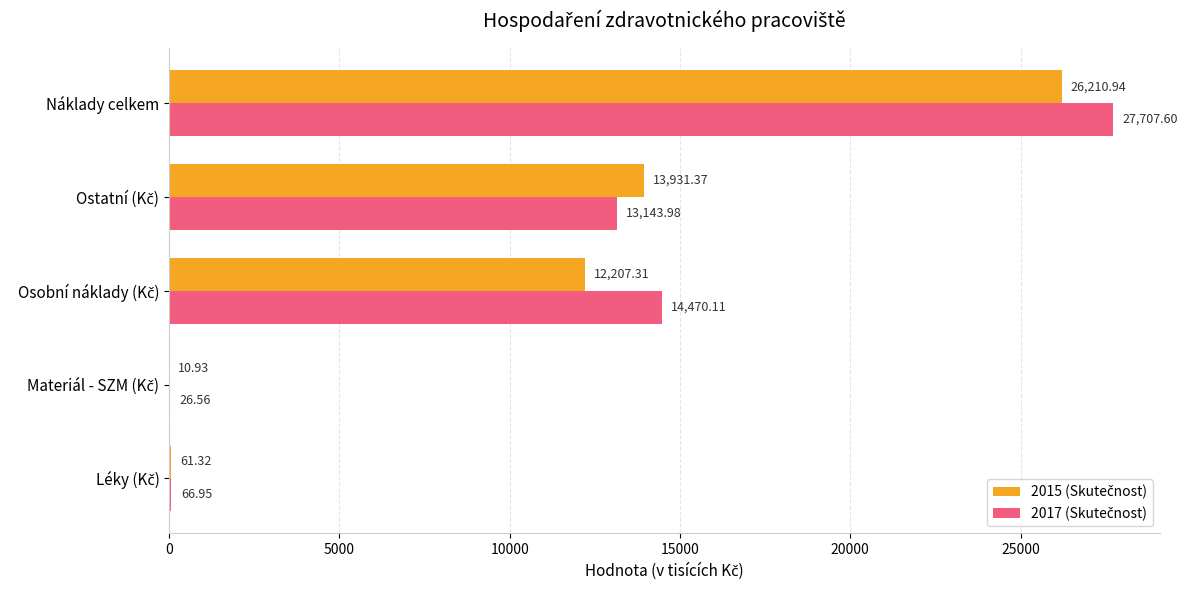

At which category is the sum across all series the highest?

Náklady celkem